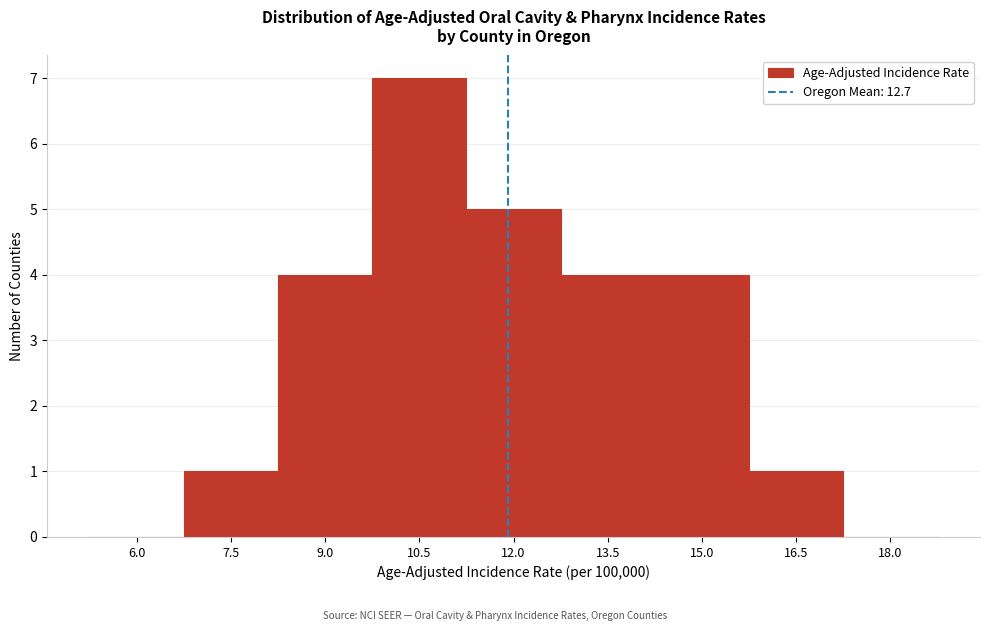

Reading left to right, transcribe all the data shown in this chart.

6.0=0	7.5=1	9.0=4	10.5=7	12.0=5	13.5=4	15.0=4	16.5=1	18.0=0